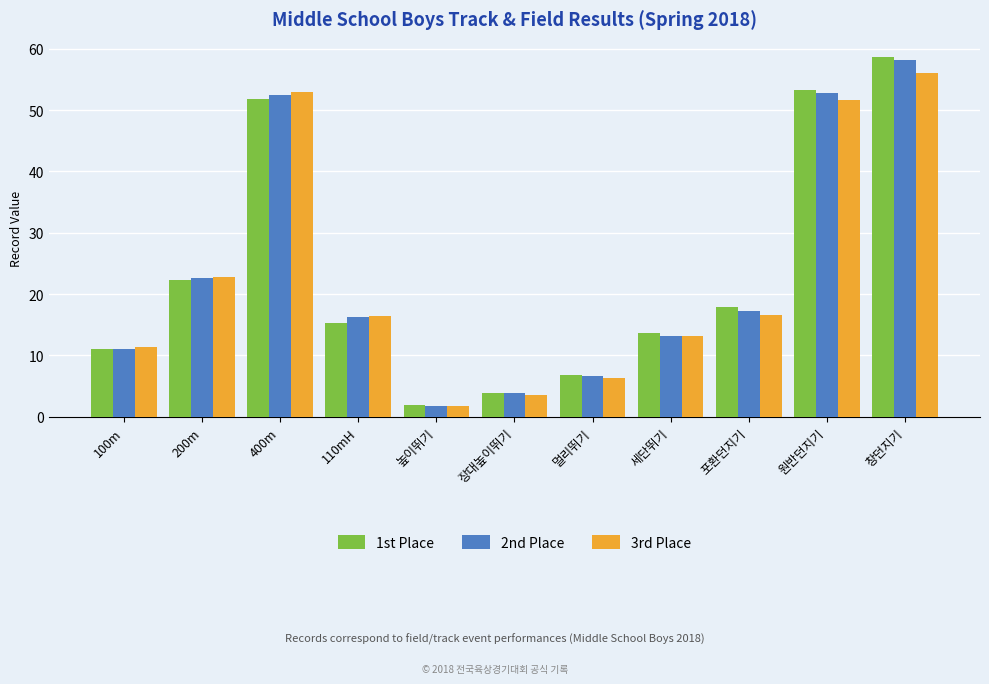

Which series has the largest range (max minus min)?

1st Place